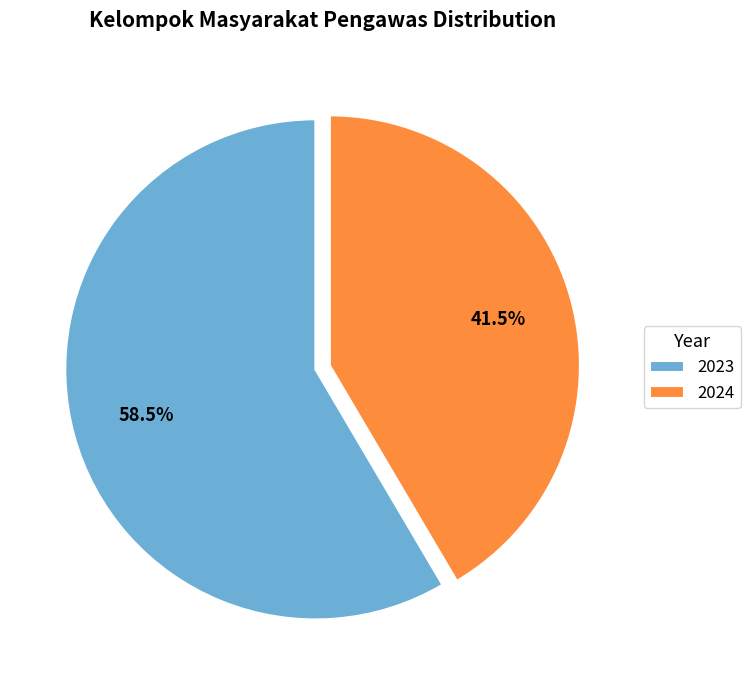

What percentage is NOT represented by 2024?

58.5%